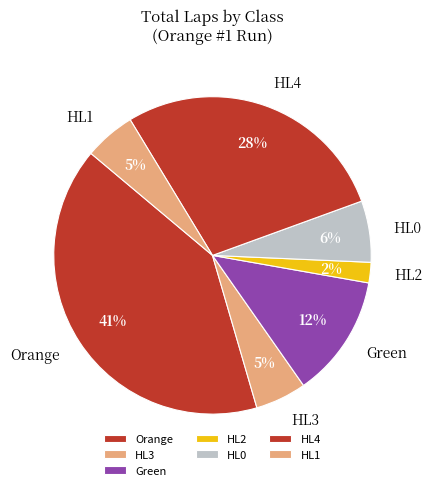

Do HL0 and HL3 together represent more than half of the pie?

No